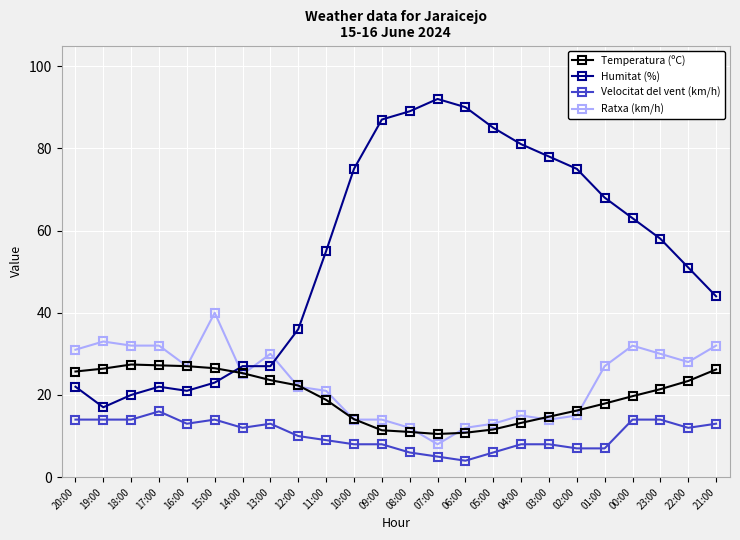

At 11:00, list the series in order from smallest to largest.

Velocitat del vent (km/h), Temperatura (ºC), Ratxa (km/h), Humitat (%)